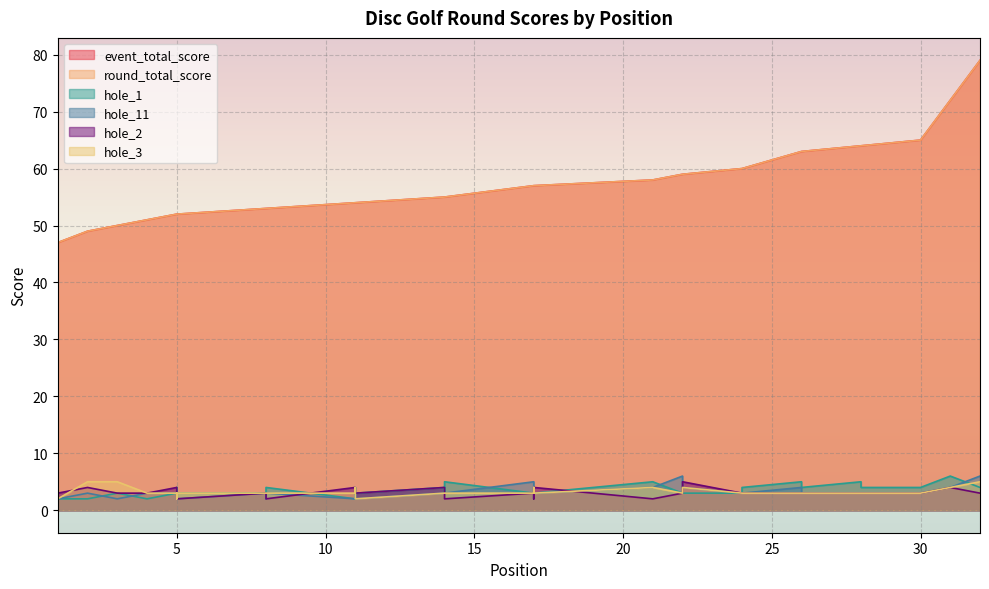

How many lines are shown in the chart?

6